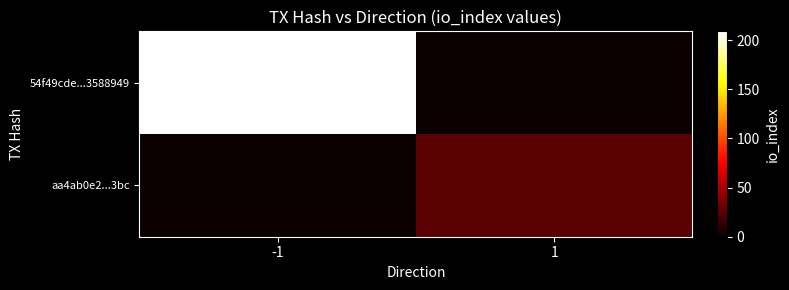

What is the spread (max minus min) of values at 1?

25